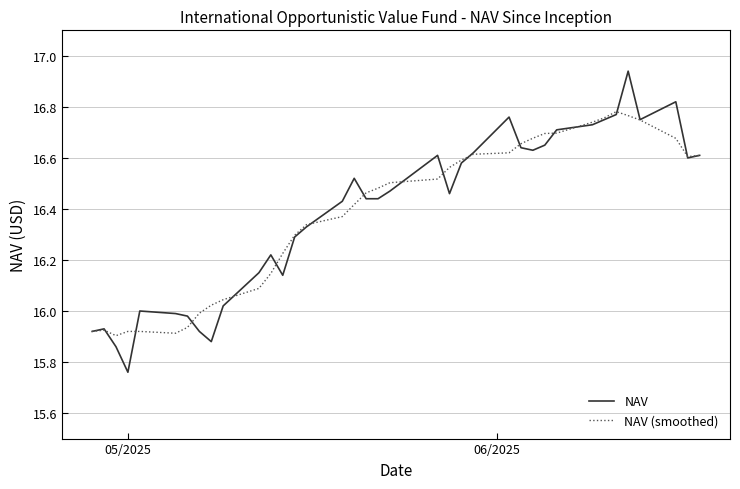

Which series has the widest spread of values?

NAV